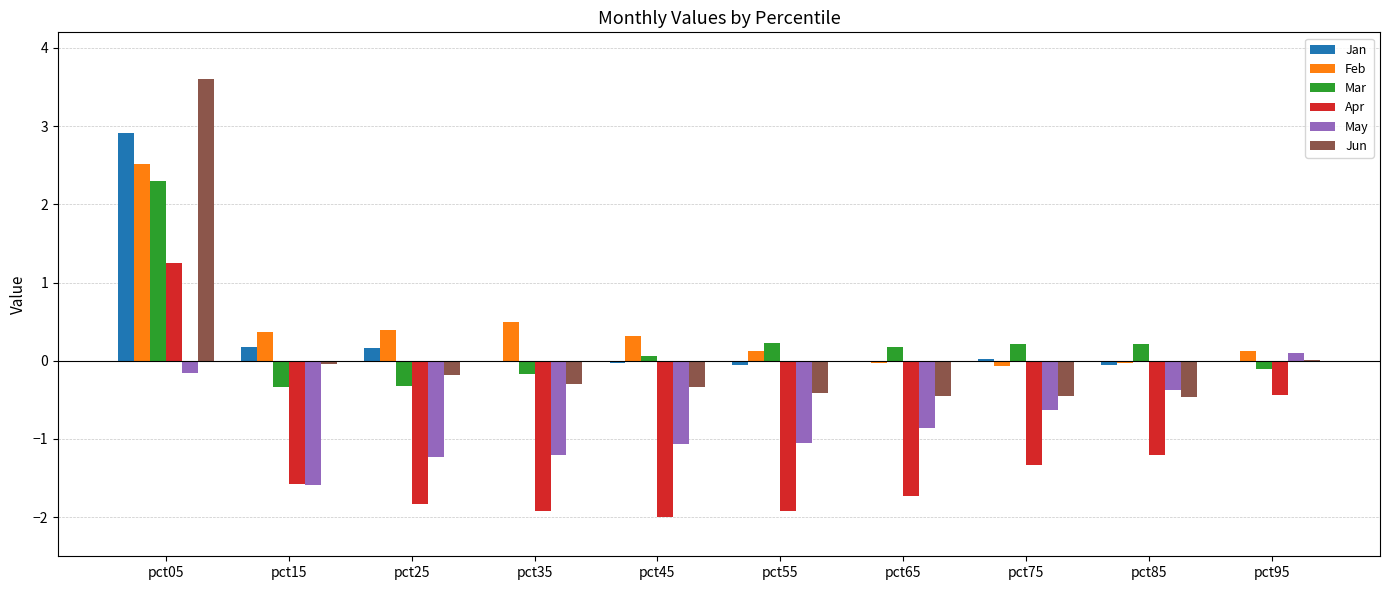

What is the sum of all Jan values?

3.1